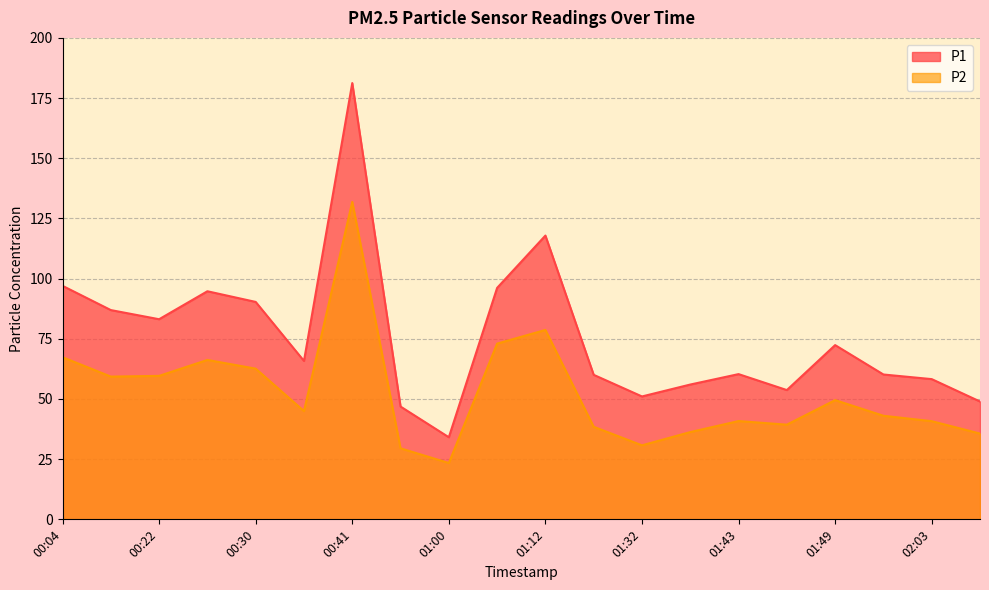

What is the value of the P2 point at the 20th from the left?

35.6